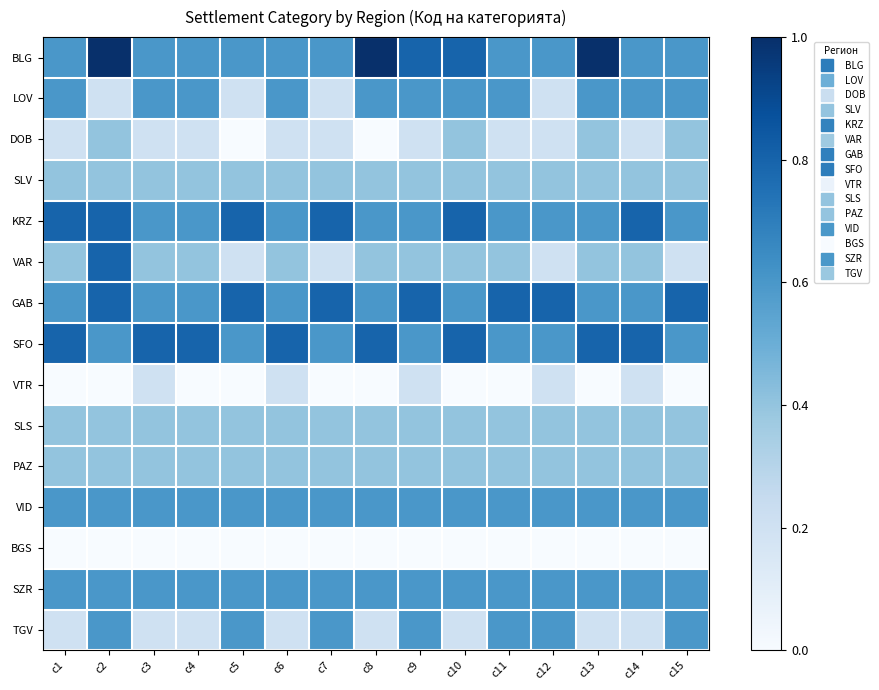

What is the spread (max minus min) of values at с5?

0.8